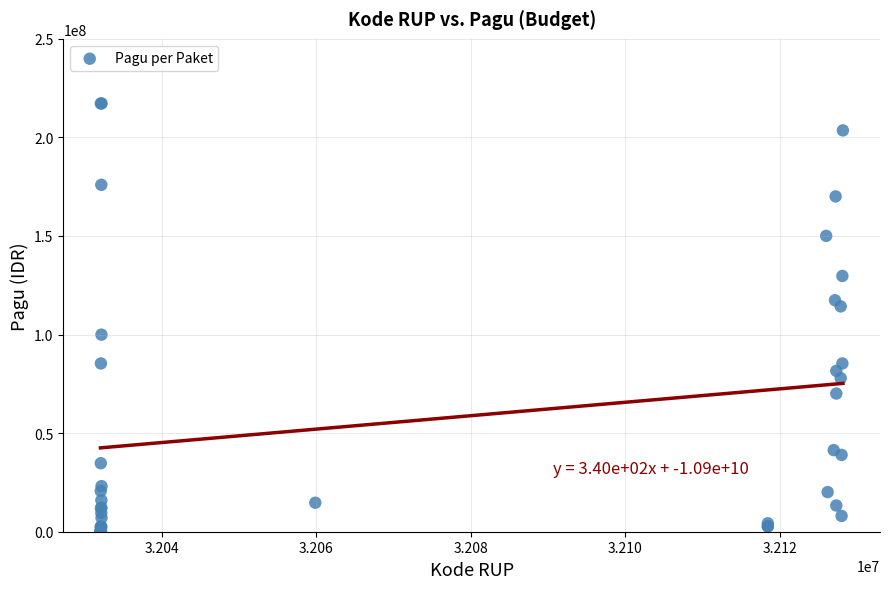

What Y value in the scatter plot is closest to 108830000?

114296000